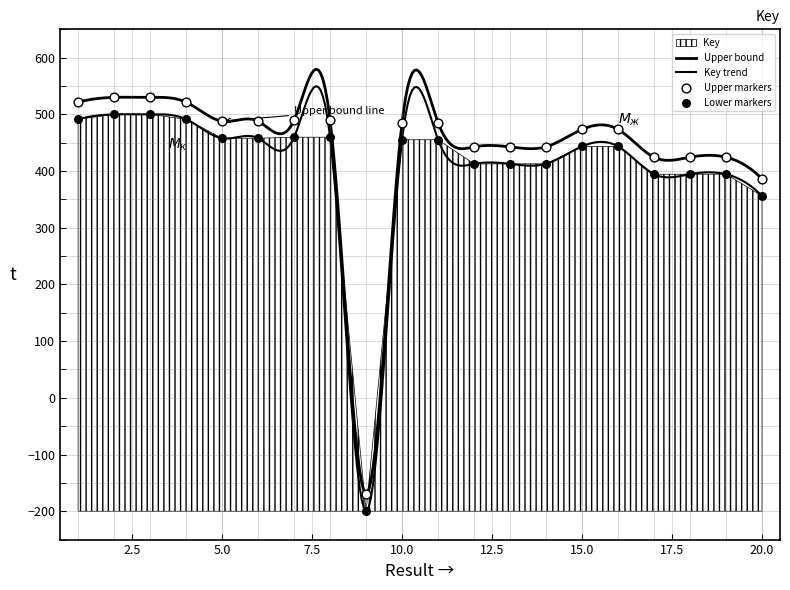

Which has a higher value, 18 or 20?

18